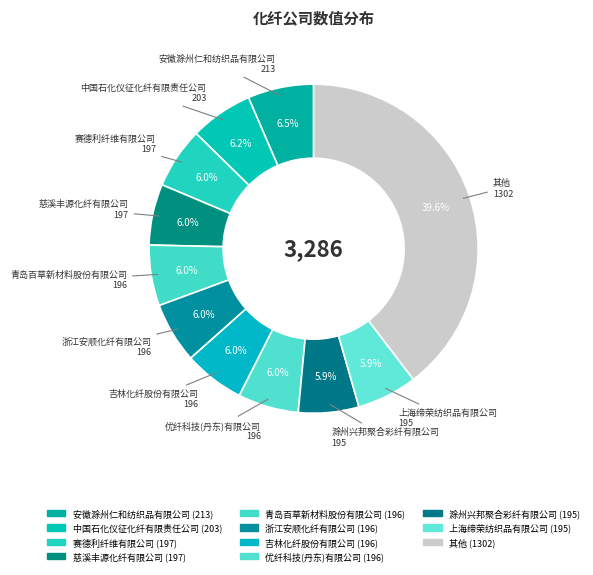

How many slices are in this pie chart?

11